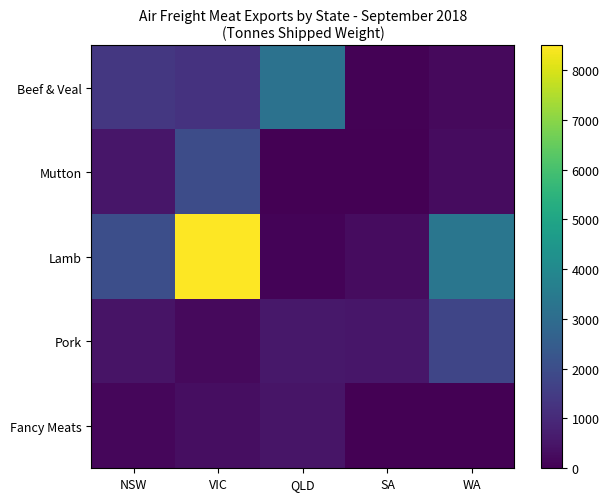

Which series has the largest total across all categories?

Lamb